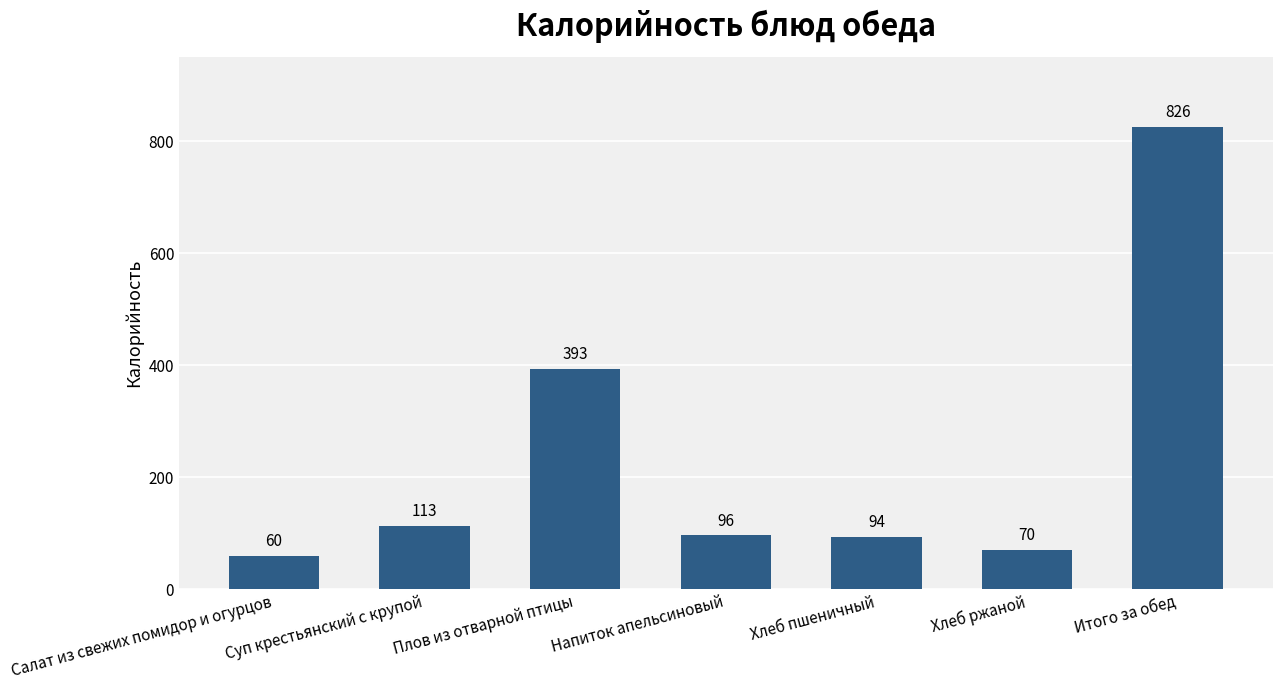

List the labels in order of value, largest first.

Итого за обед, Плов из отварной птицы, Суп крестьянский с крупой, Напиток апельсиновый, Хлеб пшеничный, Хлеб ржаной, Салат из свежих помидор и огурцов